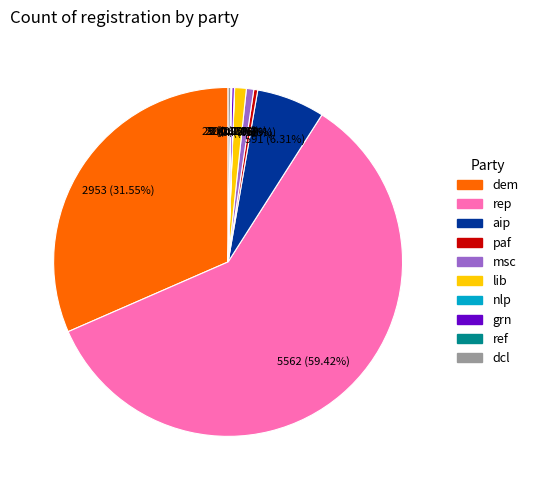

Approximately how many times larger is the value at rep compared to dem?

1.9